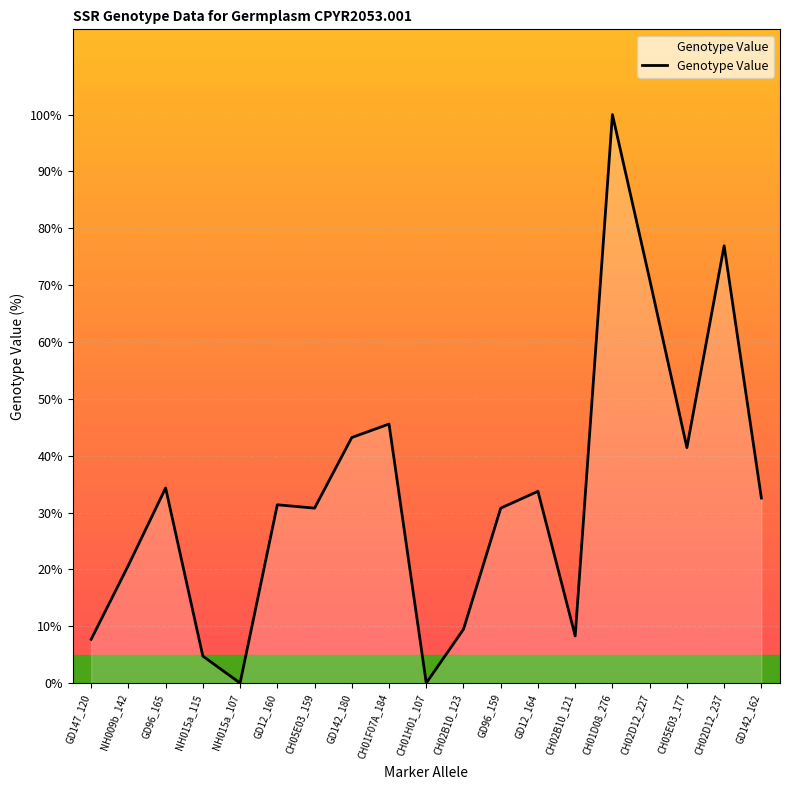

Where is the data nearest to the value 50?

CH01F07A_184